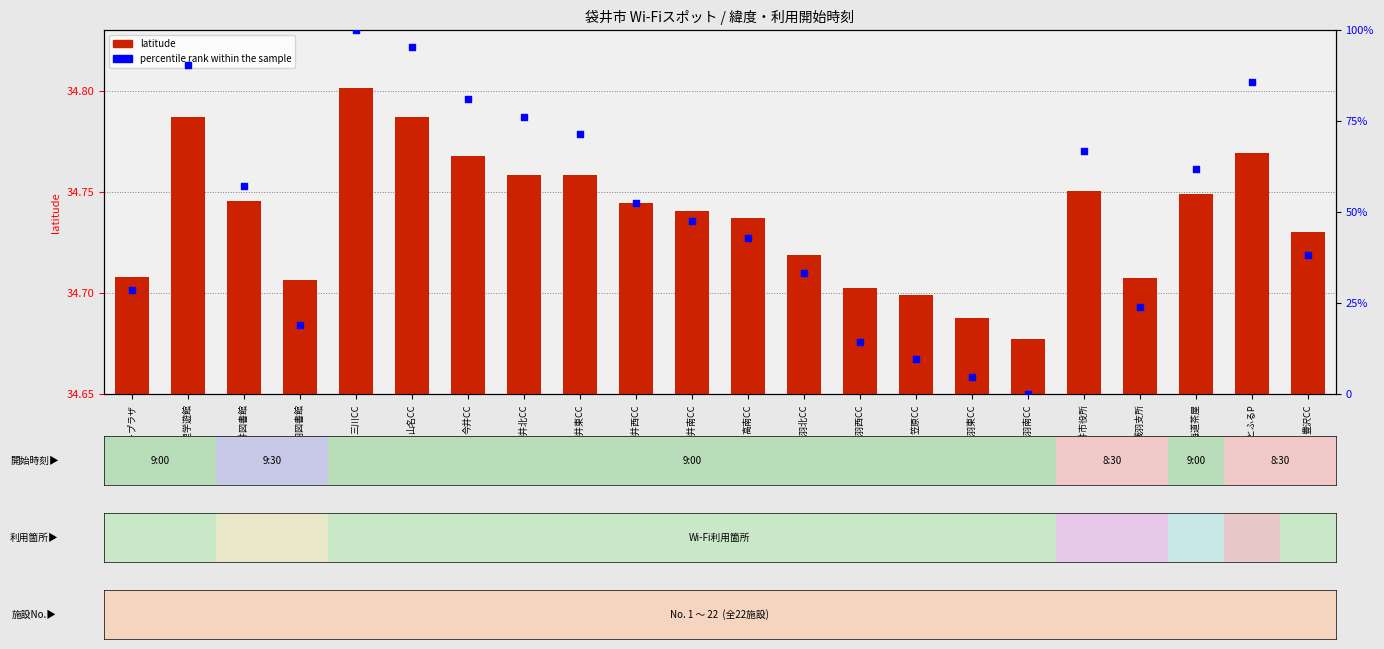

What are all the series names shown in the legend?

latitude, percentile rank within the sample